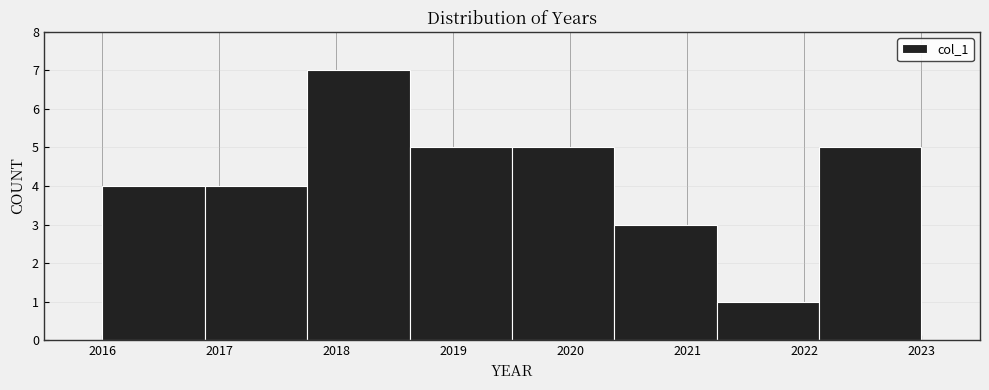

What is the height of the bar covering 2022.1 to 2023.0 on the x-axis? Neither the bar edges nor the heights are printed on the chart, so give them approximately, as read against the axes.

5